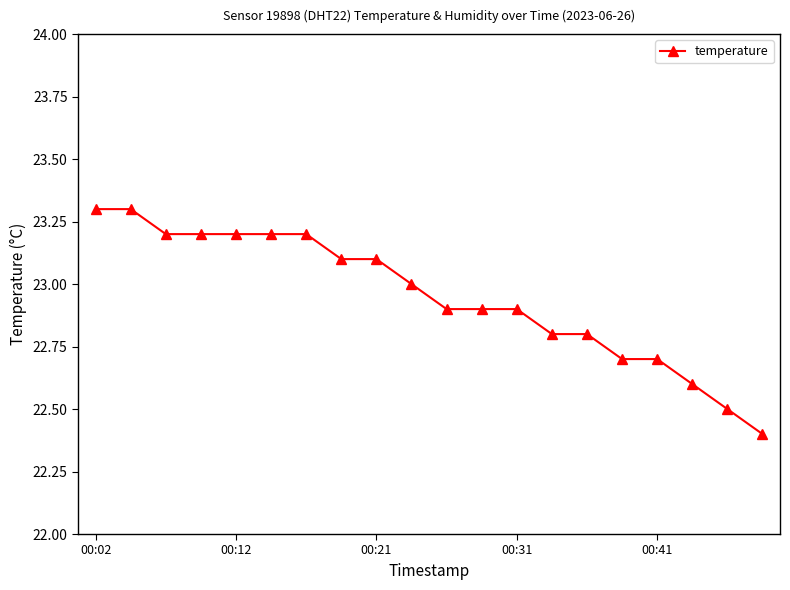

What is the difference between the maximum and minimum values?

0.9